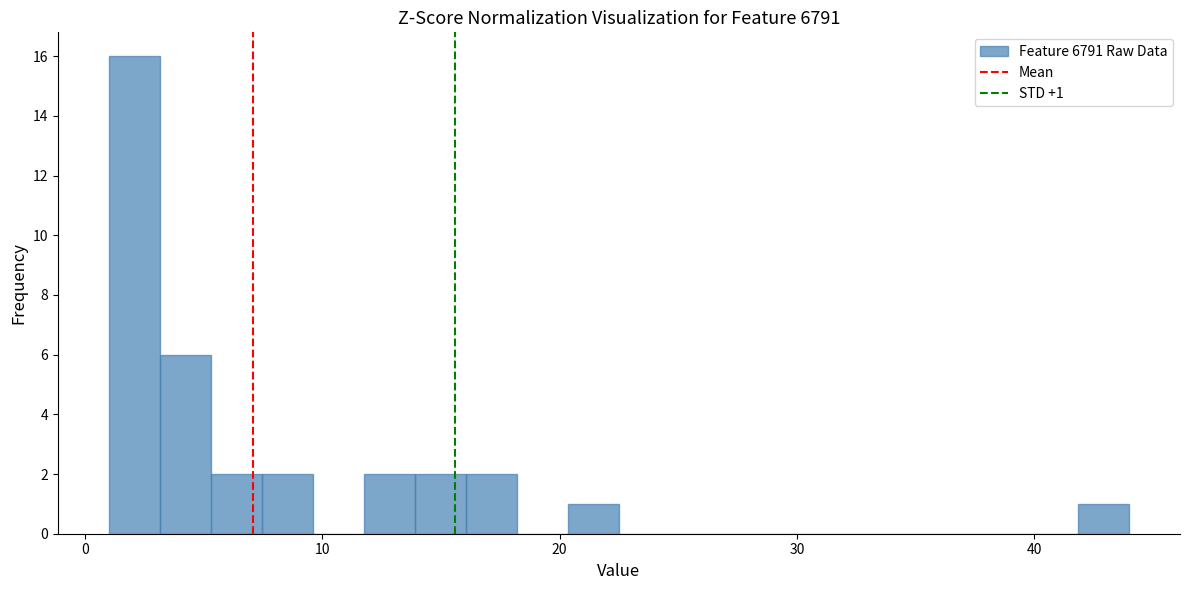

Read against the x-axis, roughly where is the centre of the tallest bar?

2